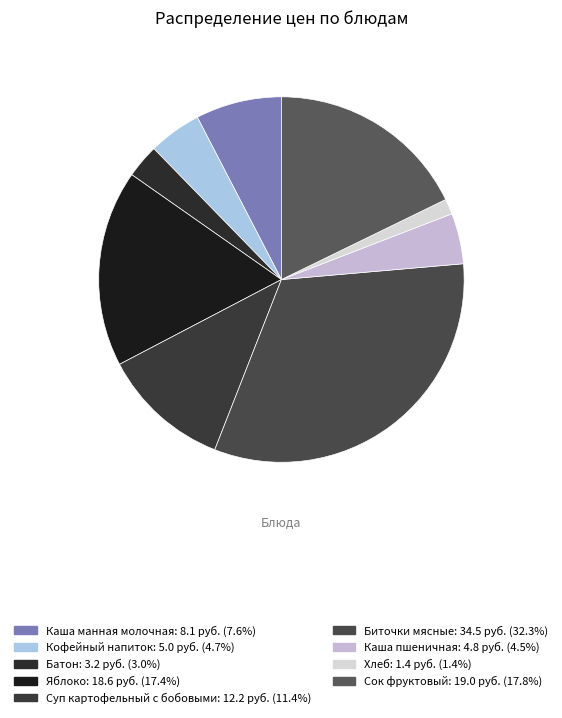

Is it true that Яблоко is 5% of the pie?

False